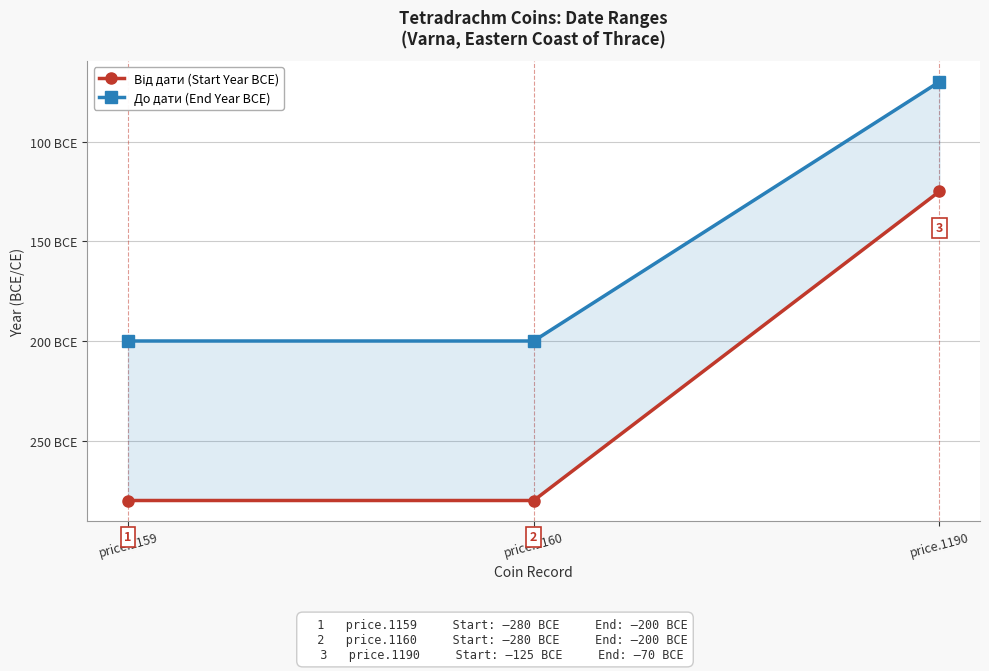

Rank the series by their average value, from highest to lowest.

До дати (End Year BCE), Від дати (Start Year BCE)